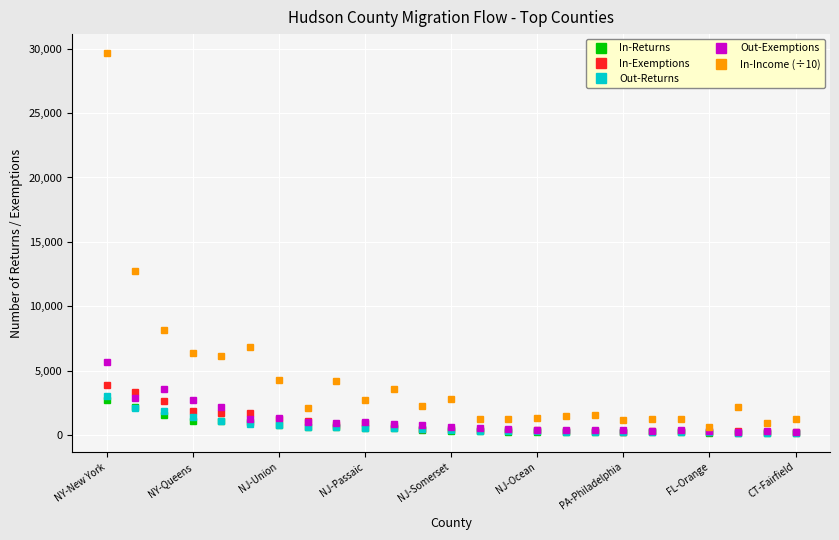

Which series has the largest range (max minus min)?

In-Income (÷10)